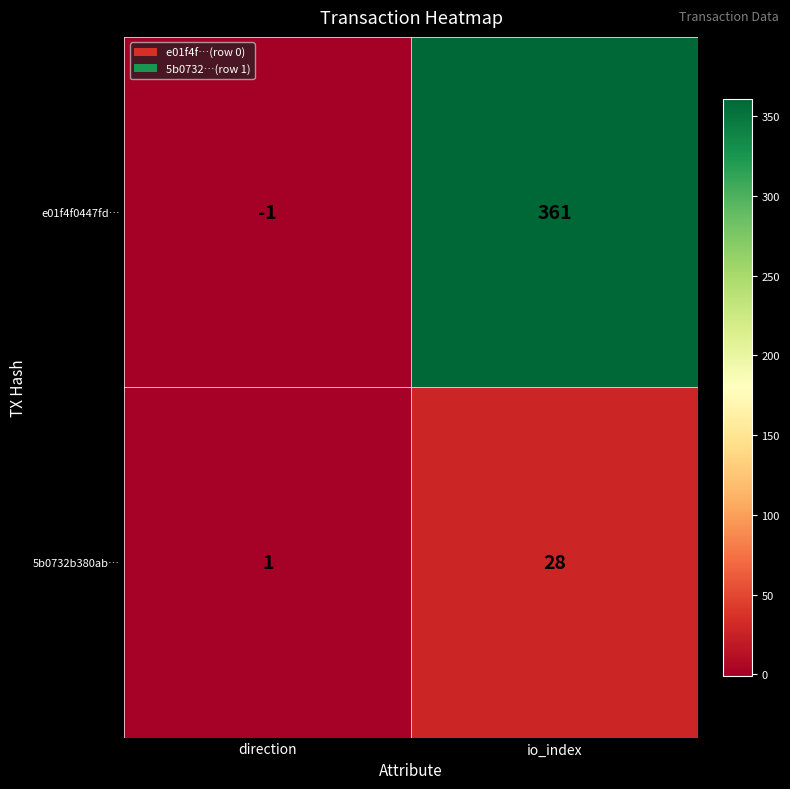

List the series in order of their overall mean, lowest first.

5b0732b380ab…, e01f4f0447fd…